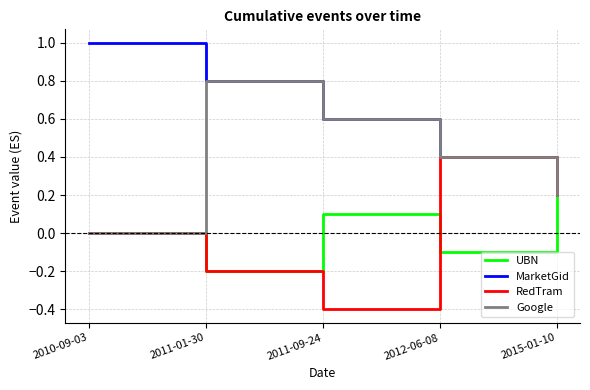

Does the chart display data point markers on the line(s)?

No